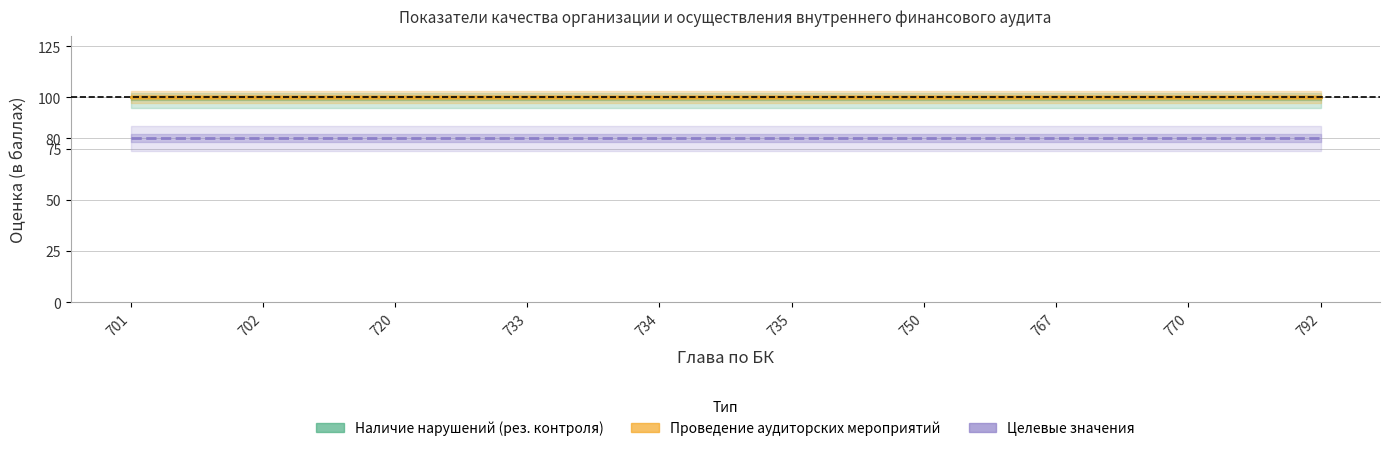

Count the number of categories in the chart.

10